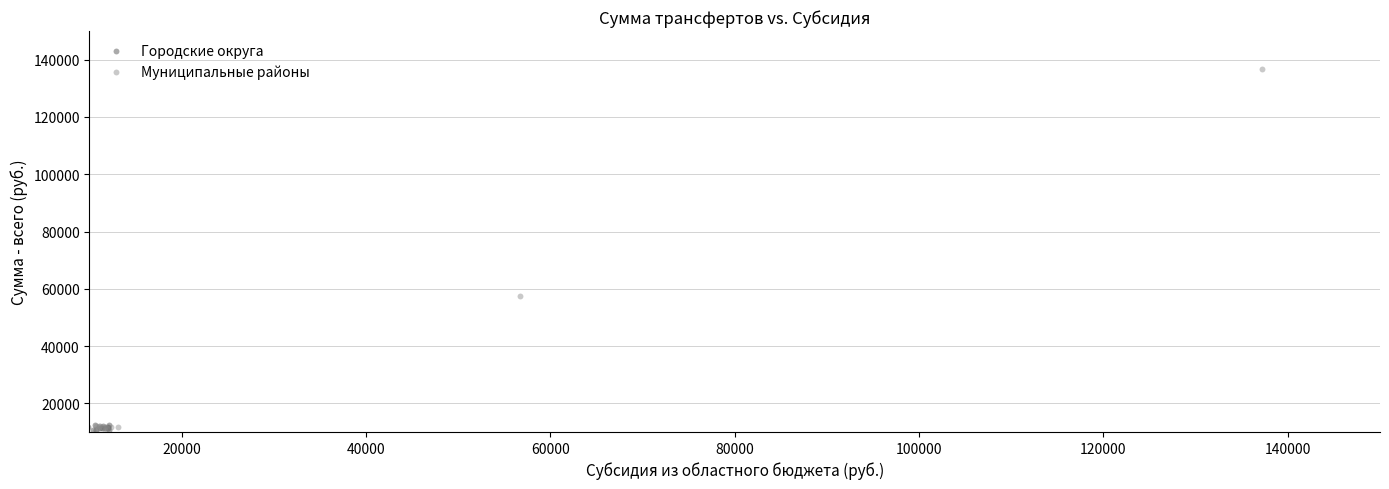

Which series contains the highest Y value?

Муниципальные районы